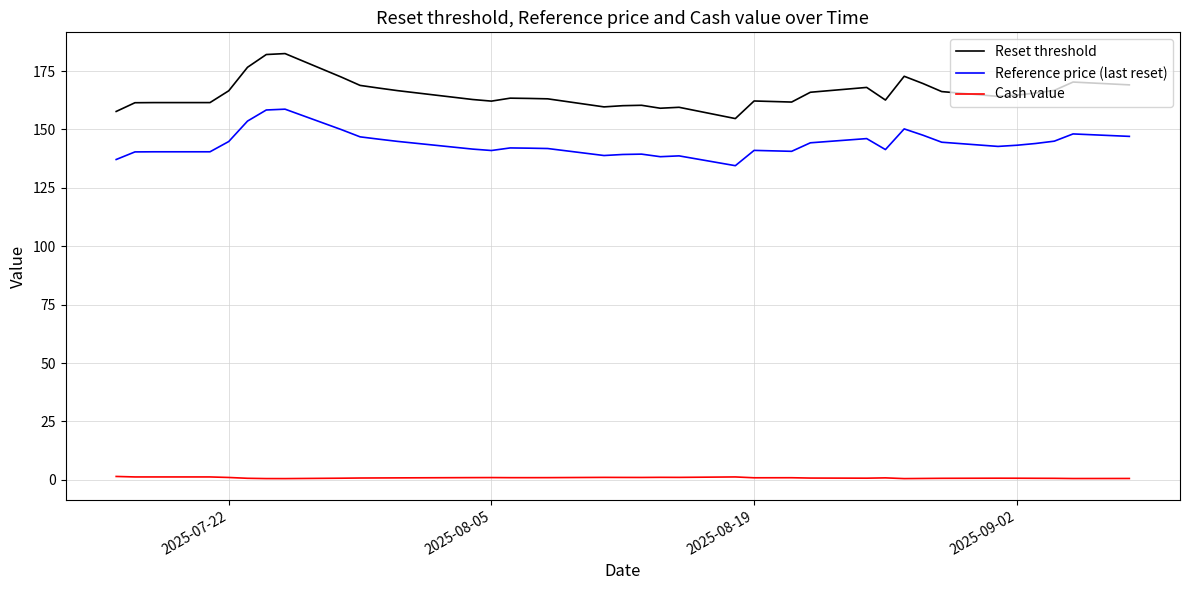

What is the difference between the second highest and minimum values in the Reset threshold series?

27.4